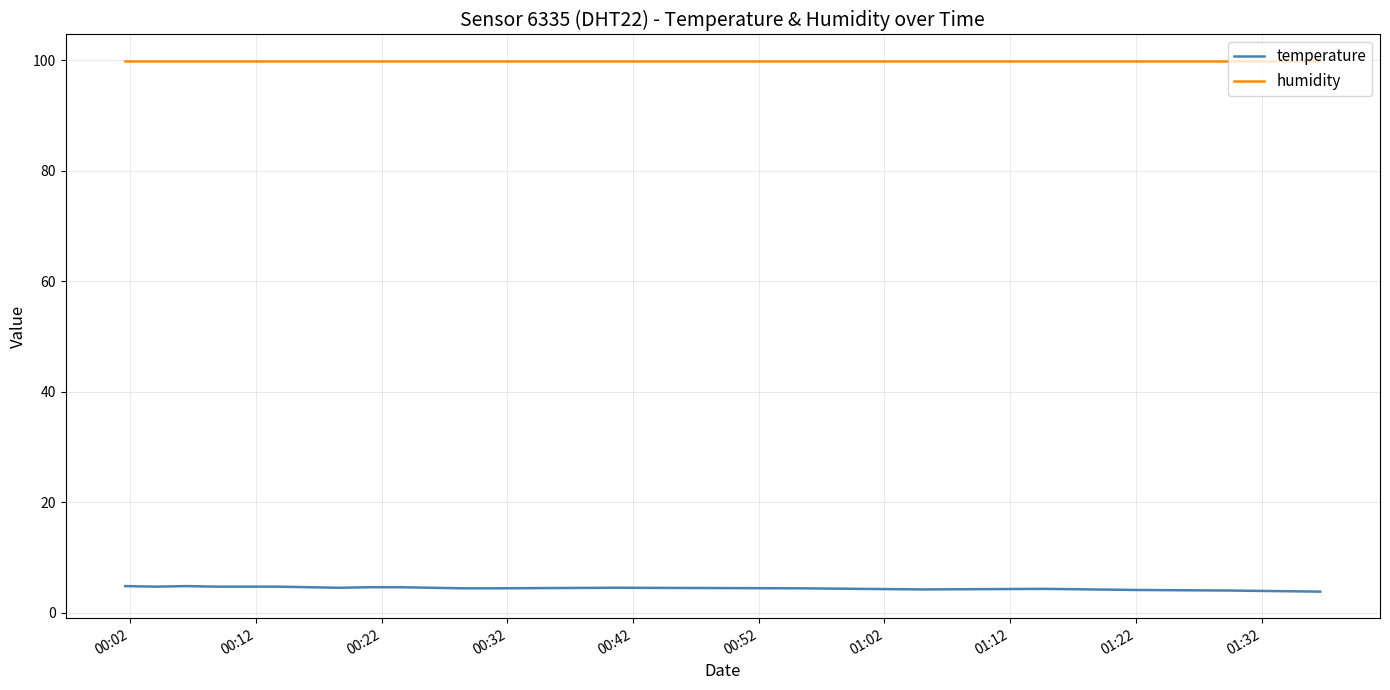

Which series has the largest total across all categories?

humidity